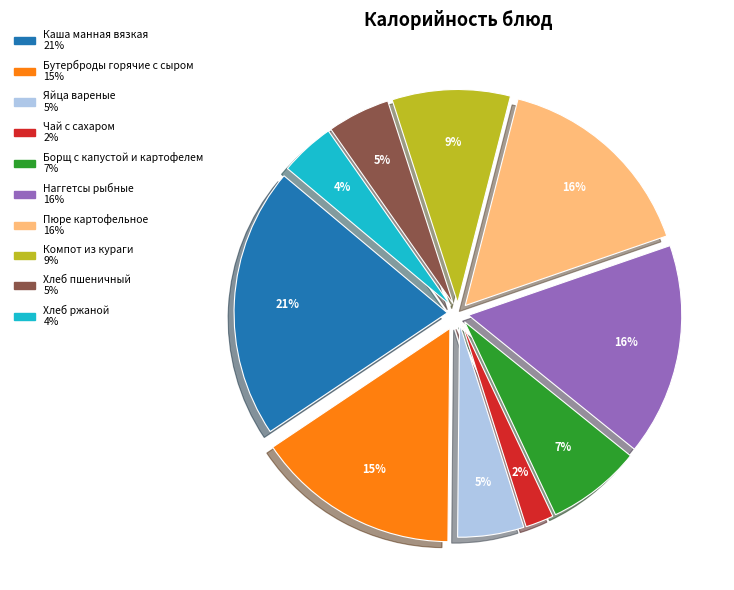

Is Пюре картофельное the majority of the pie?

No